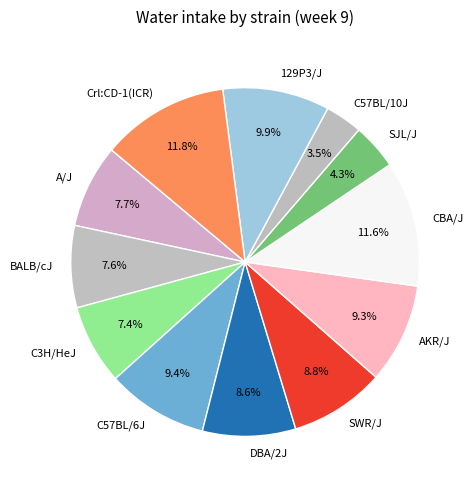

What percentage is the DBA/2J slice, to the nearest percent?

9%